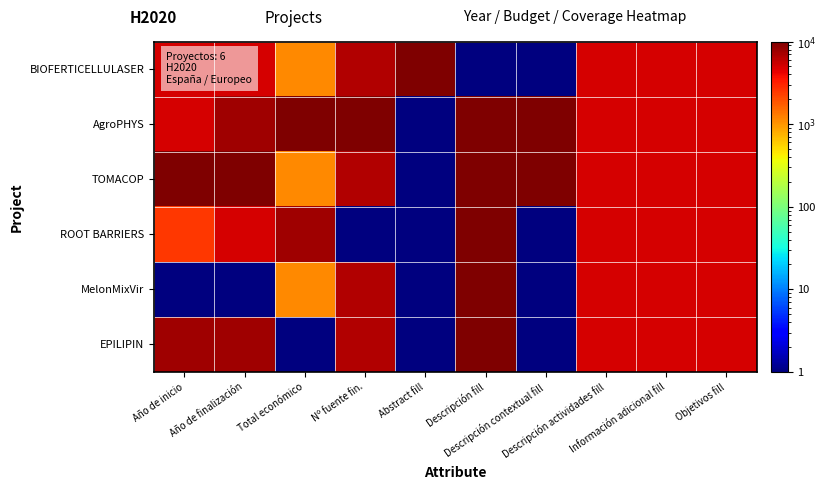

Which series has the widest spread of values?

BIOFERTICELLULASER